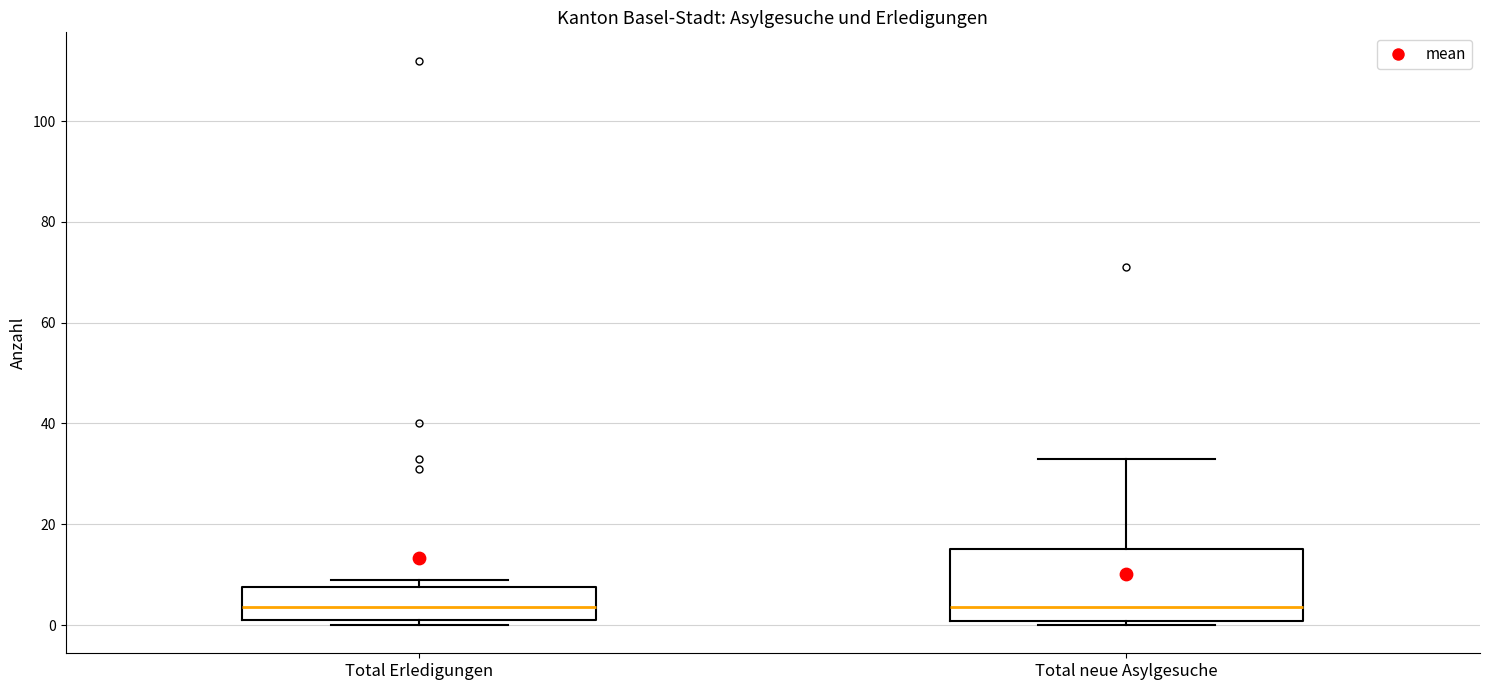

Reading left to right, read every box against the y-axis: the position of its median line, the range the box covers, and the ends of its whiskers. The values are not printed on the chart, so give them approximately, as read against the axis.

Total Erledigungen: median 4, box 2 to 8, whiskers 0 to 10
Total neue Asylgesuche: median 4, box 0 to 16, whiskers 0 (just below the box's lower edge) to 34